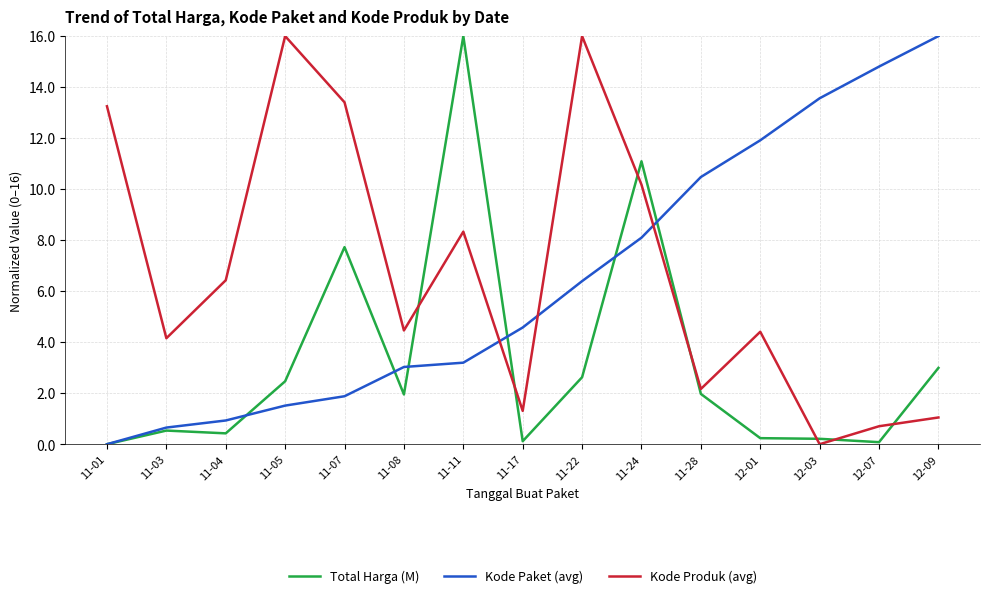

What is the maximum value for Total Harga (M)?

16.0